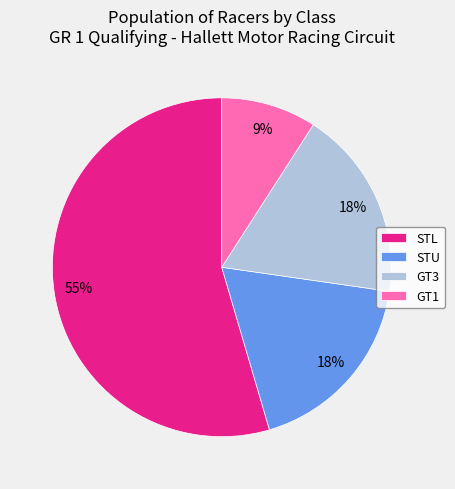

What is the ratio of the value at STU to the value at GT1?

2.0